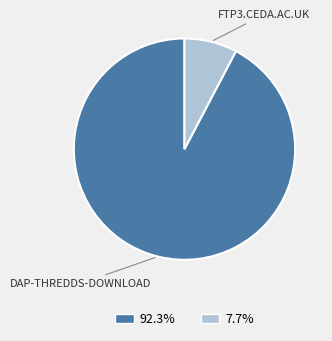

Is there a majority slice in this chart?

Yes